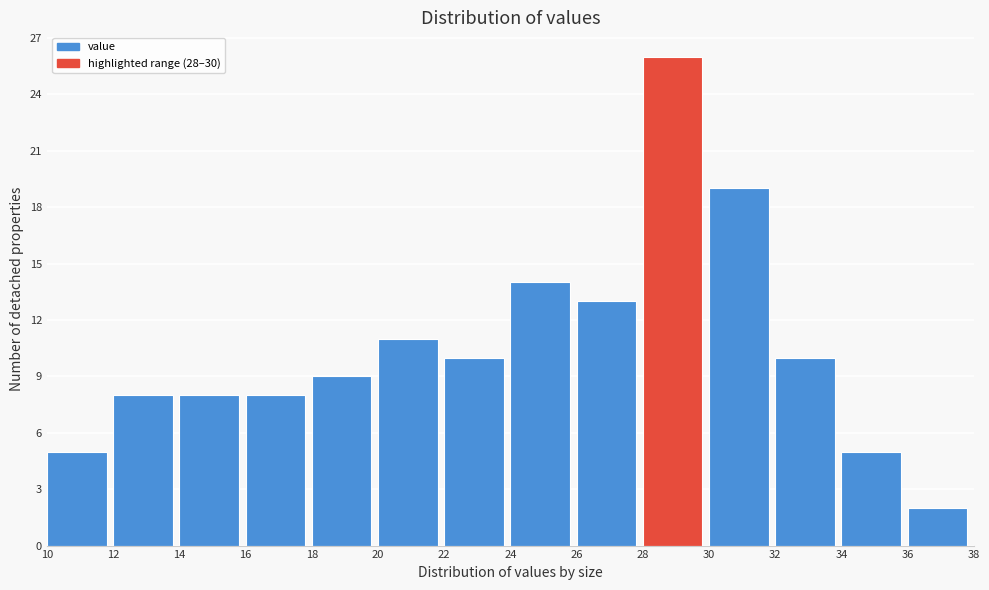

How tall is the bar that spans 18 to 20 on the x-axis? The values are not printed on the chart, so give them approximately, as read against the axis.

9